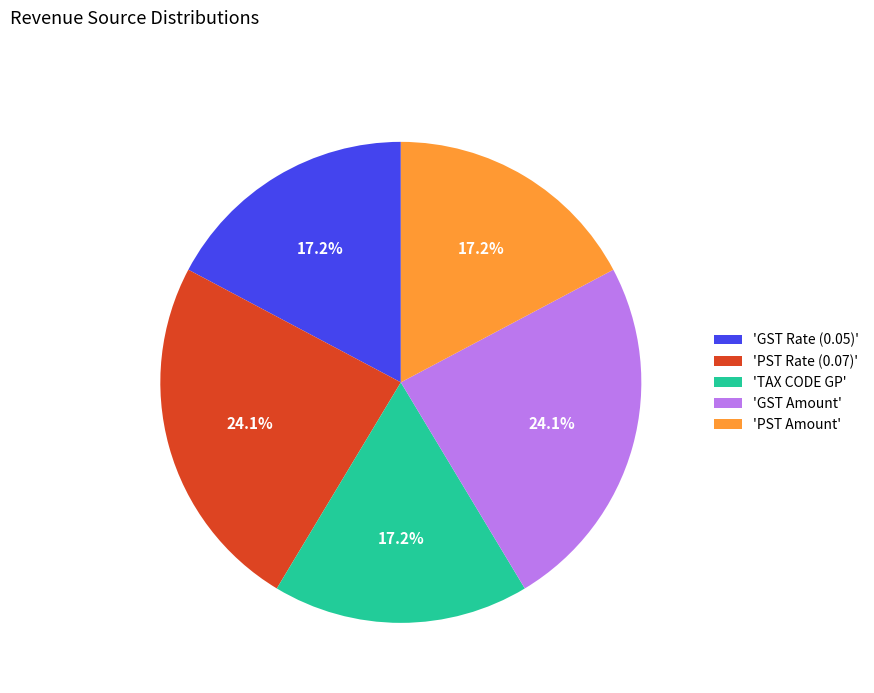

Combined, what portion of the pie is 'GST Amount' and 'PST Rate (0.07)'?

48.3%